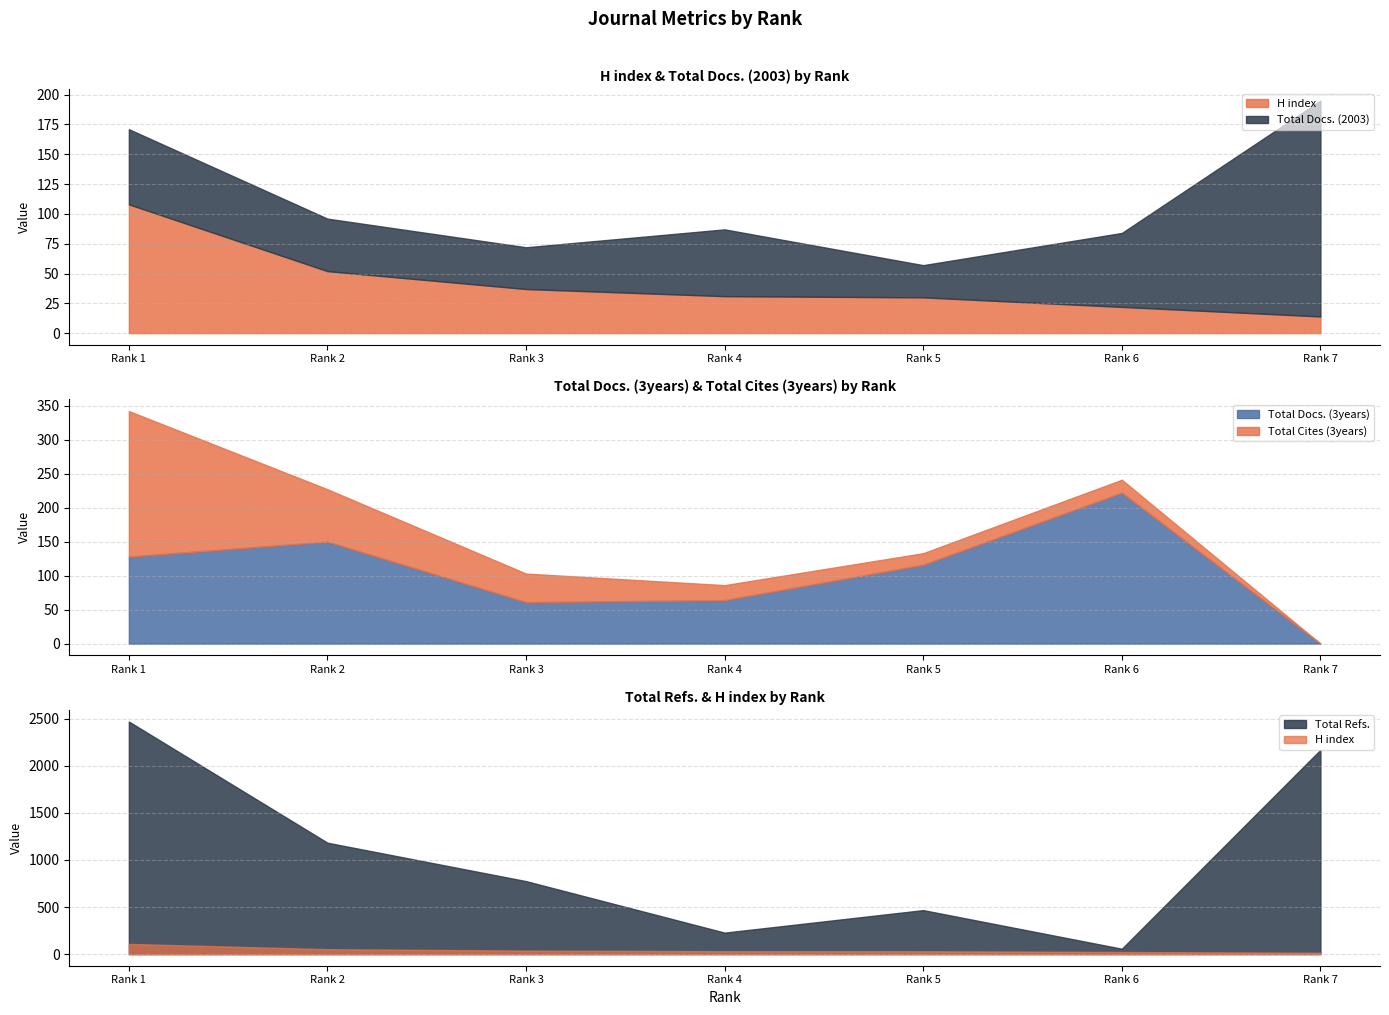

Which category has the highest value in the Total Docs. (3years) series?

Rank 6